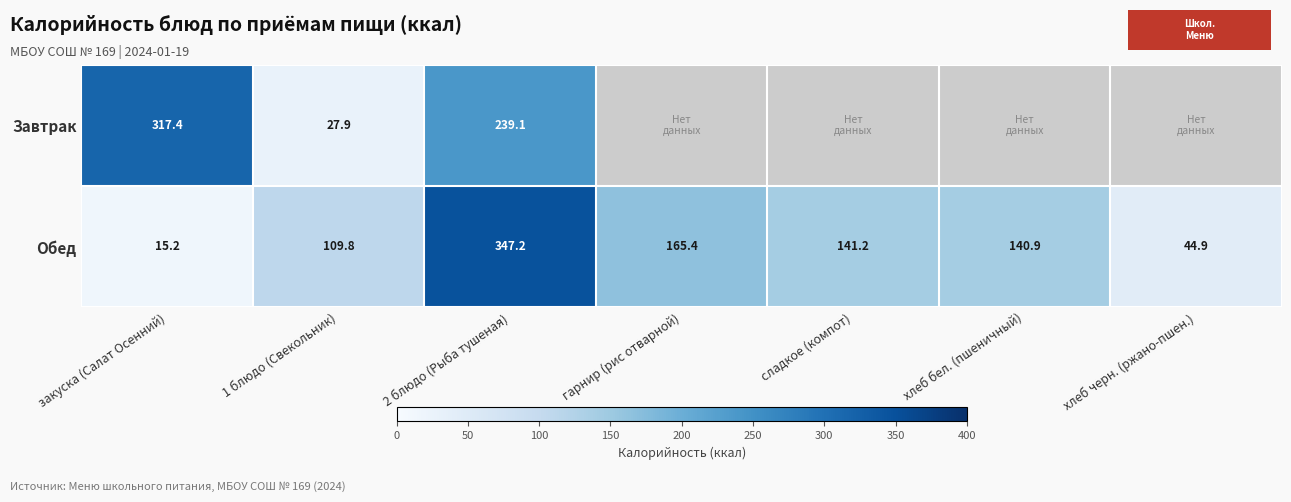

What is the difference between the highest and lowest values at 1 блюдо (Свекольник)?

81.9